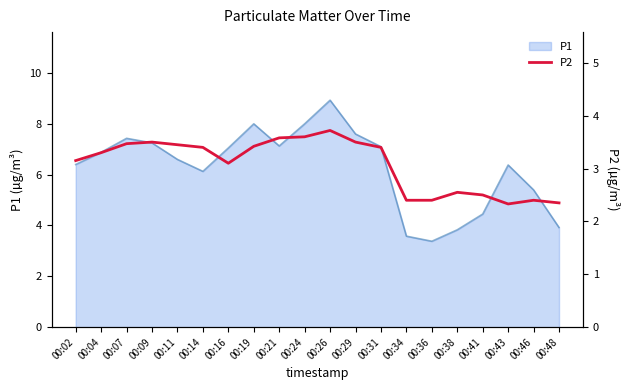

What is the ratio of the value at 00:29 to the value at 00:24?

1.0